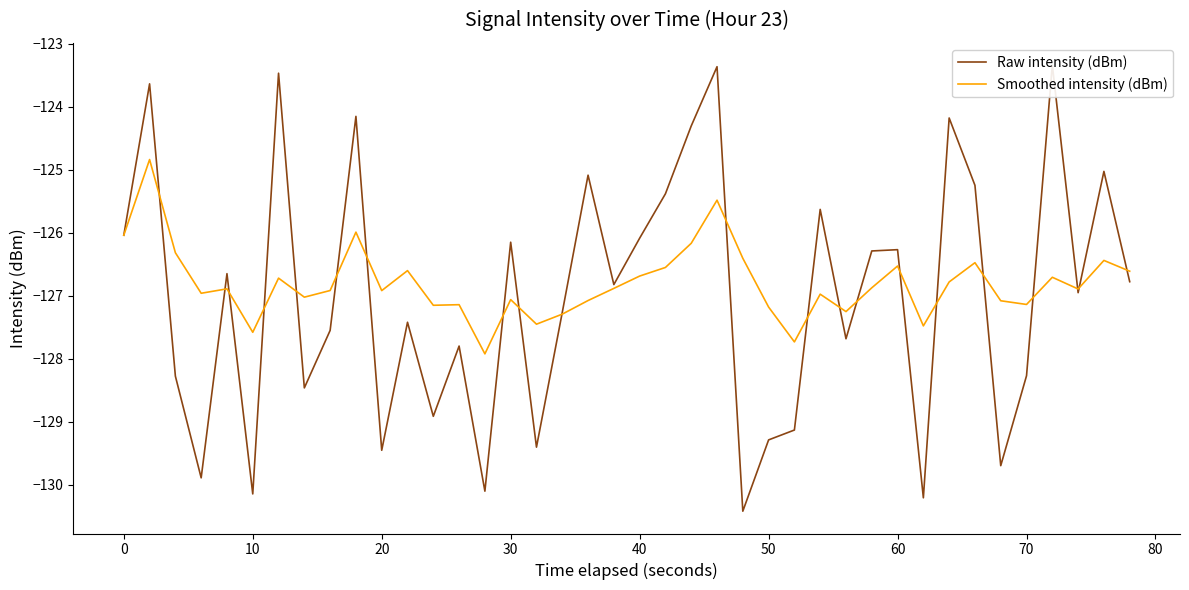

In Smoothed intensity (dBm), how many points are lower than both neighbors (excluding endpoints)?

12